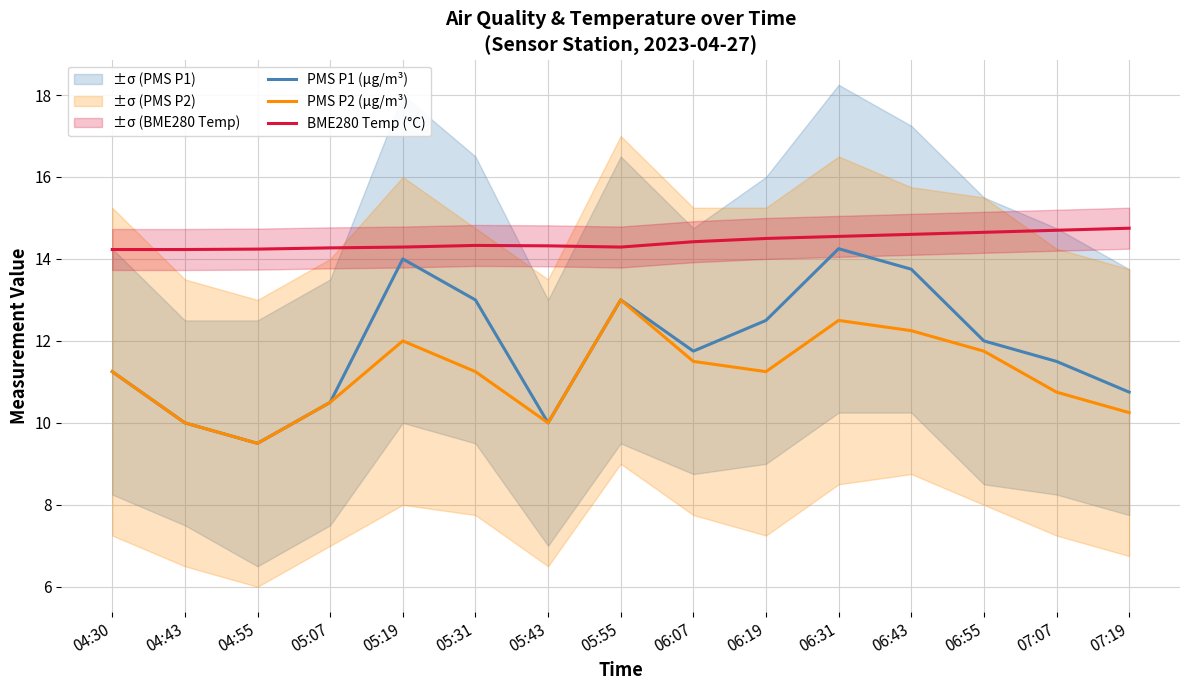

Reading right to left, what are all the values shown in this chart?

PMS P1 (µg/m³): 07:19=10.8	07:07=11.5	06:55=12.0	06:43=13.8	06:31=14.2	06:19=12.5	06:07=11.8	05:55=13.0	05:43=10.0	05:31=13.0	05:19=14.0	05:07=10.5	04:55=9.5	04:43=10.0	04:30=11.2
PMS P2 (µg/m³): 07:19=10.2	07:07=10.8	06:55=11.8	06:43=12.2	06:31=12.5	06:19=11.2	06:07=11.5	05:55=13.0	05:43=10.0	05:31=11.2	05:19=12.0	05:07=10.5	04:55=9.5	04:43=10.0	04:30=11.2
BME280 Temp (°C): 07:19=14.8	07:07=14.7	06:55=14.7	06:43=14.6	06:31=14.6	06:19=14.5	06:07=14.4	05:55=14.3	05:43=14.3	05:31=14.3	05:19=14.3	05:07=14.3	04:55=14.2	04:43=14.2	04:30=14.2